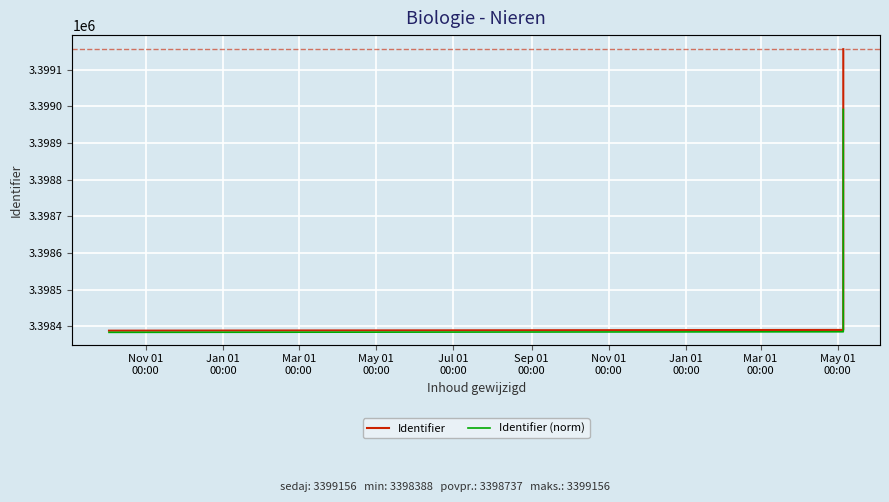

What is the minimum value for Identifier?

3398388